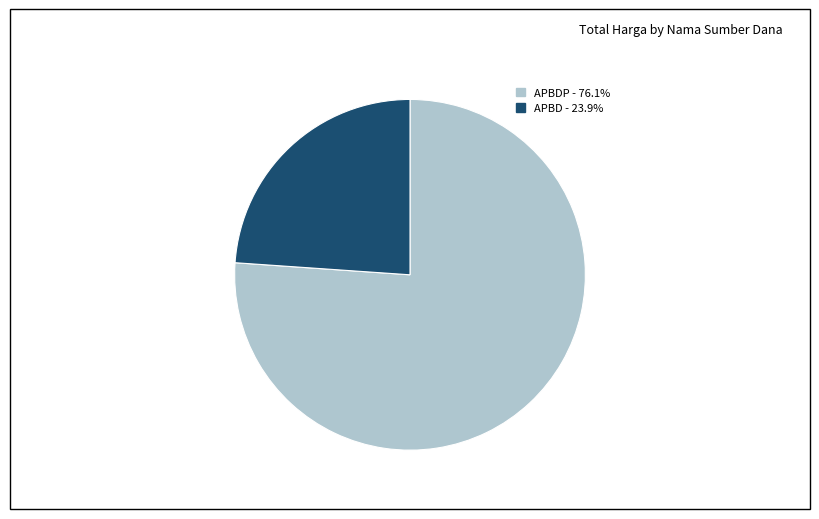

Count the number of slices in the pie.

2